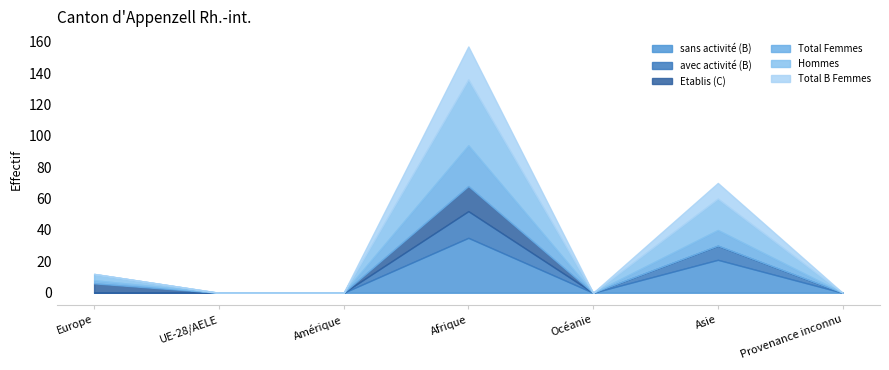

Rank the categories by sans activité (B) value from highest to lowest.

Afrique, Asie, Europe, UE-28/AELE, Amérique, Océanie, Provenance inconnu